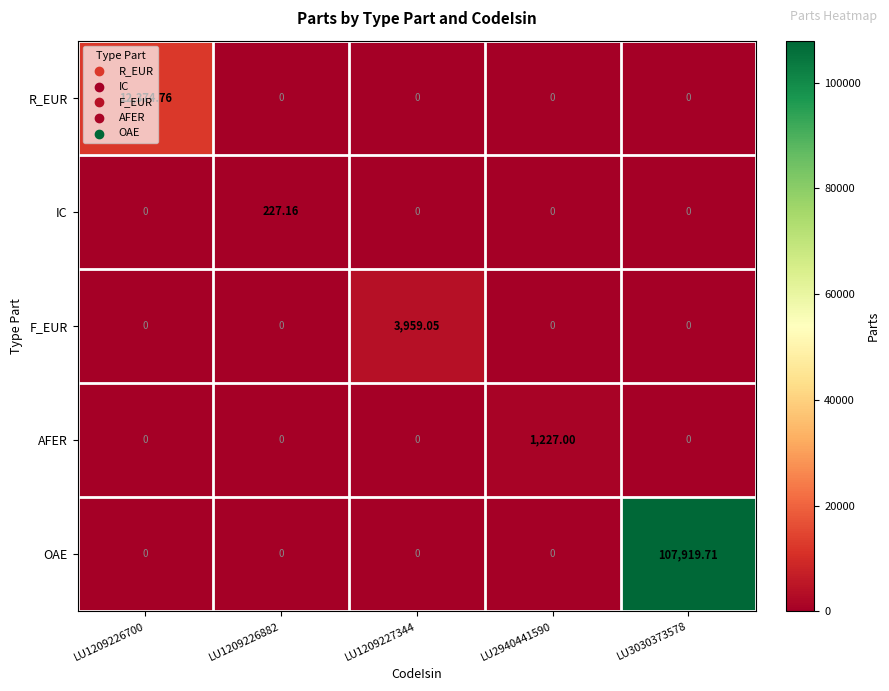

Which series has the largest total across all categories?

OAE